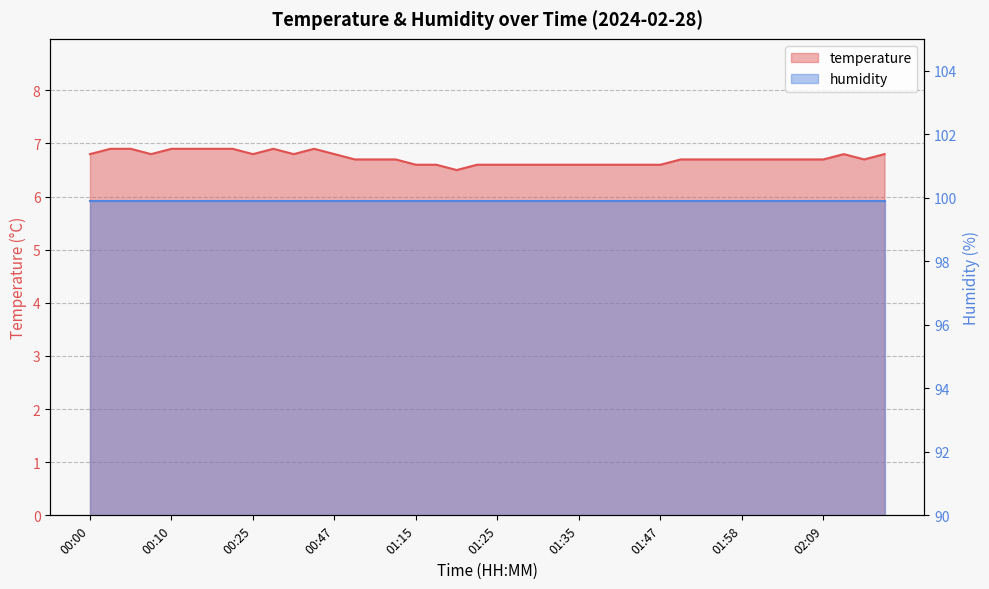

What is the greatest value displayed?

6.9